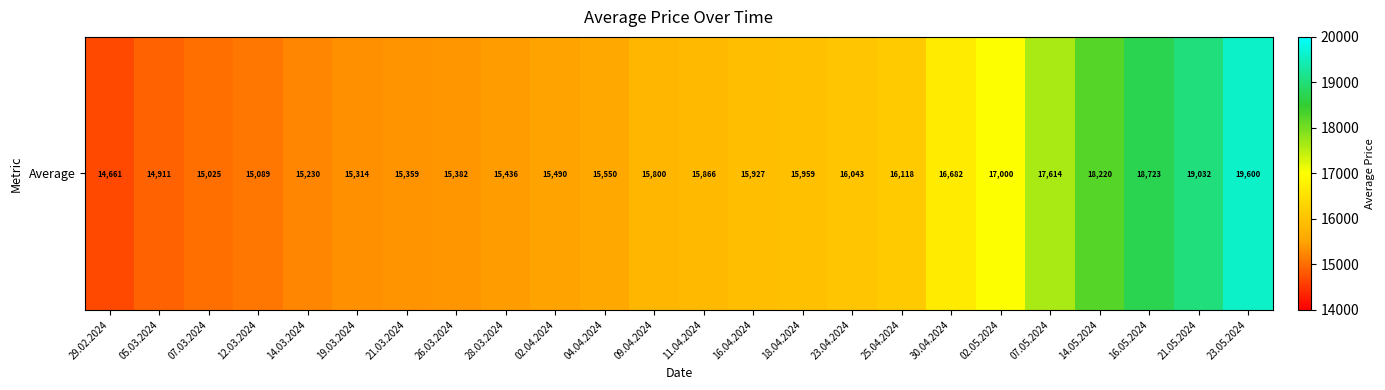

List the labels in order of value, largest first.

23.05.2024, 21.05.2024, 16.05.2024, 14.05.2024, 07.05.2024, 02.05.2024, 30.04.2024, 25.04.2024, 23.04.2024, 18.04.2024, 16.04.2024, 11.04.2024, 09.04.2024, 04.04.2024, 02.04.2024, 28.03.2024, 26.03.2024, 21.03.2024, 19.03.2024, 14.03.2024, 12.03.2024, 07.03.2024, 05.03.2024, 29.02.2024